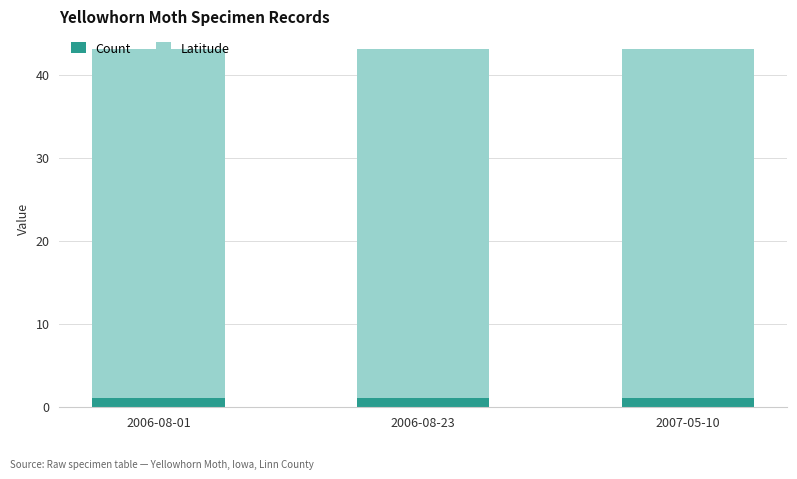

Are the bars grouped side by side (vs. stacked)?

No